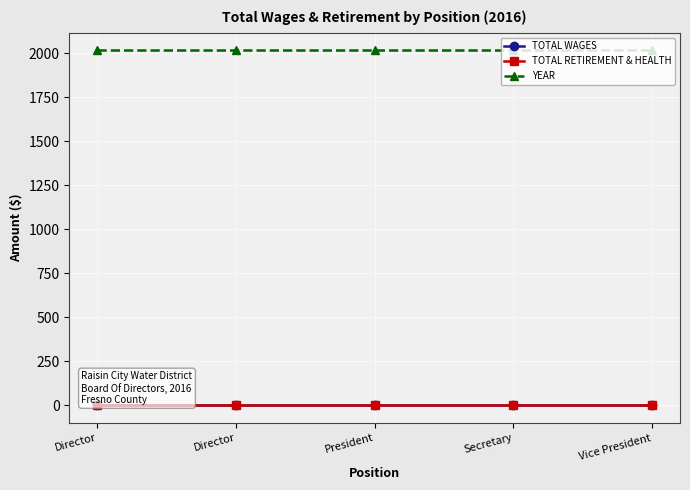

Which category has the highest value in the TOTAL WAGES series?

Director